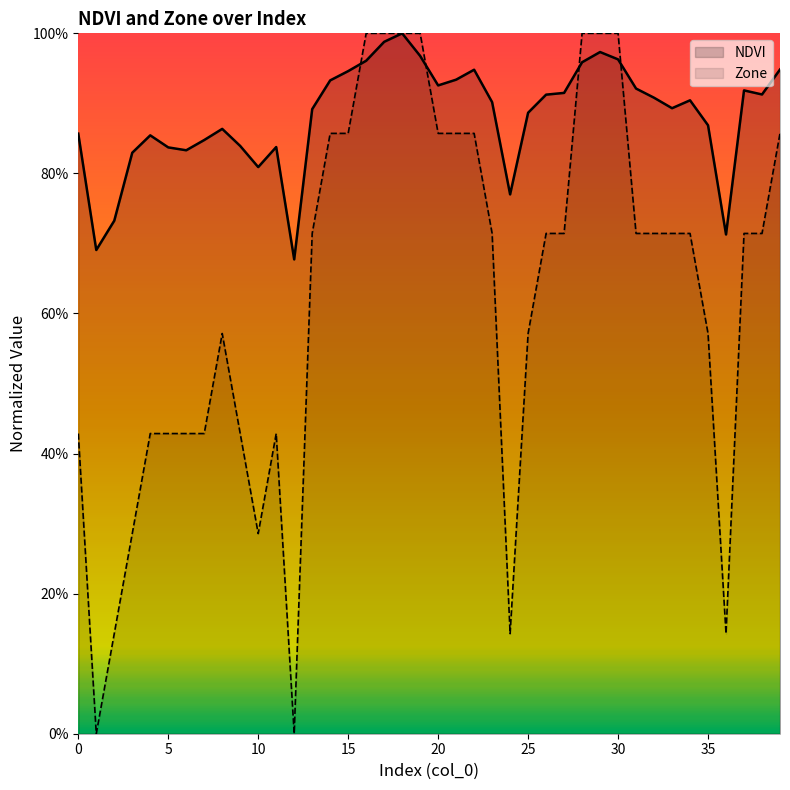

Which category has the highest value across all series?

18